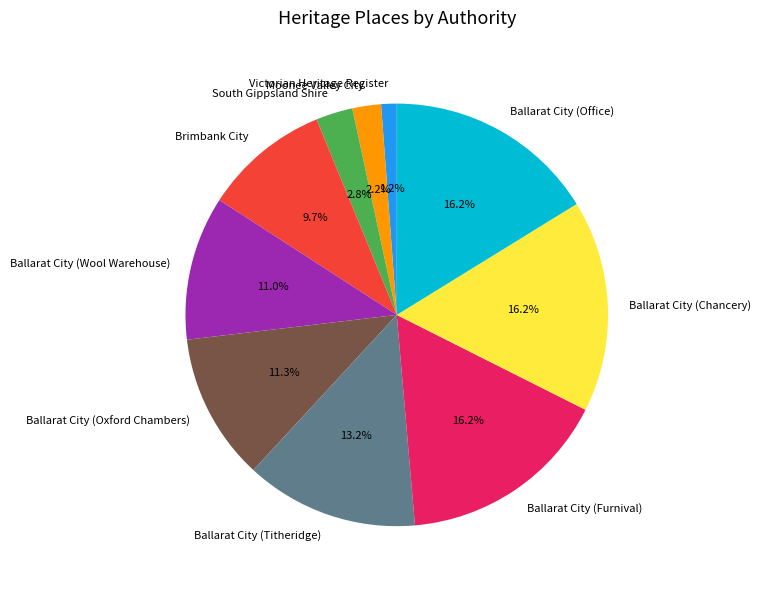

Which slice is the smallest?

Victorian Heritage Register